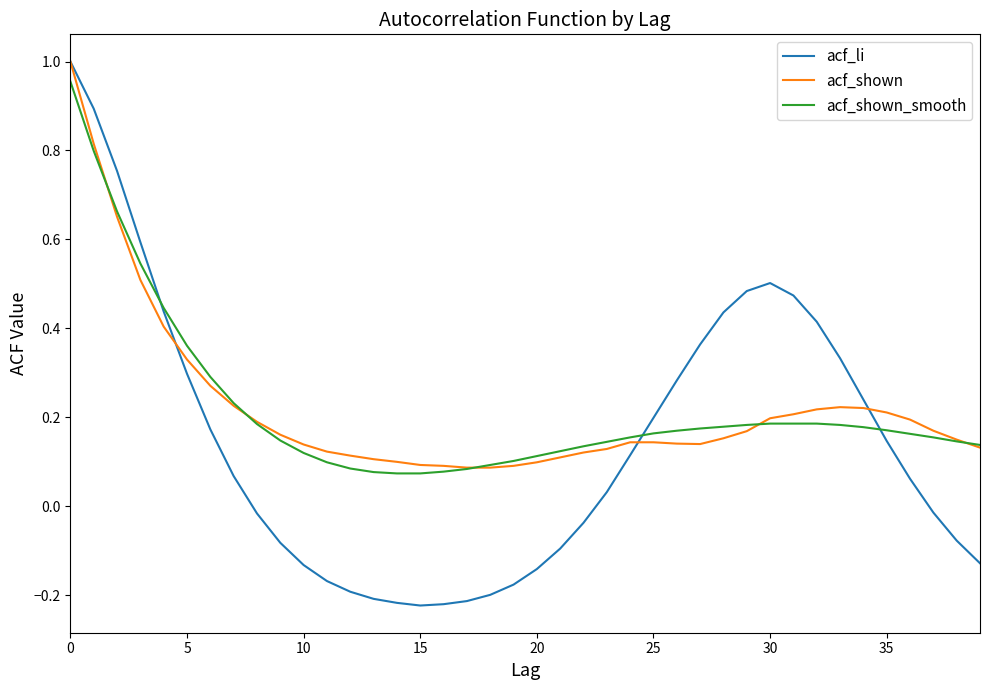

What is the difference between the maximum and minimum values in the acf_shown_smooth series?

0.9